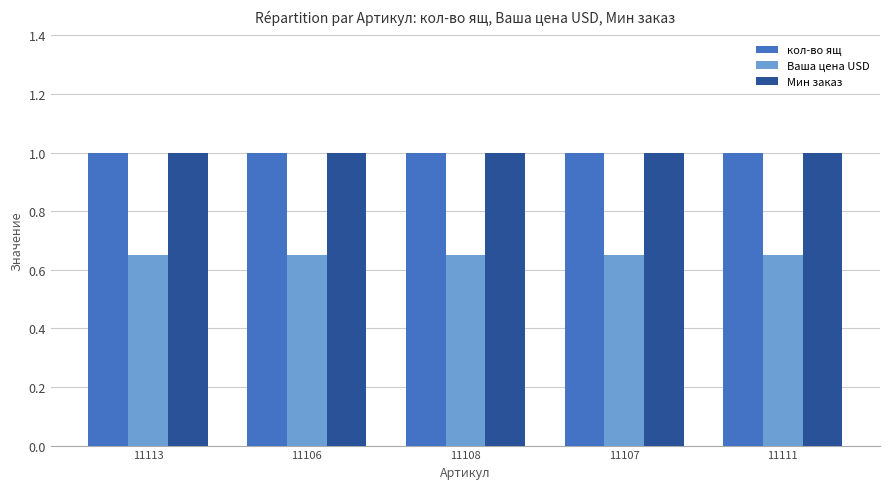

What is the average value of the Мин заказ series?

1.0